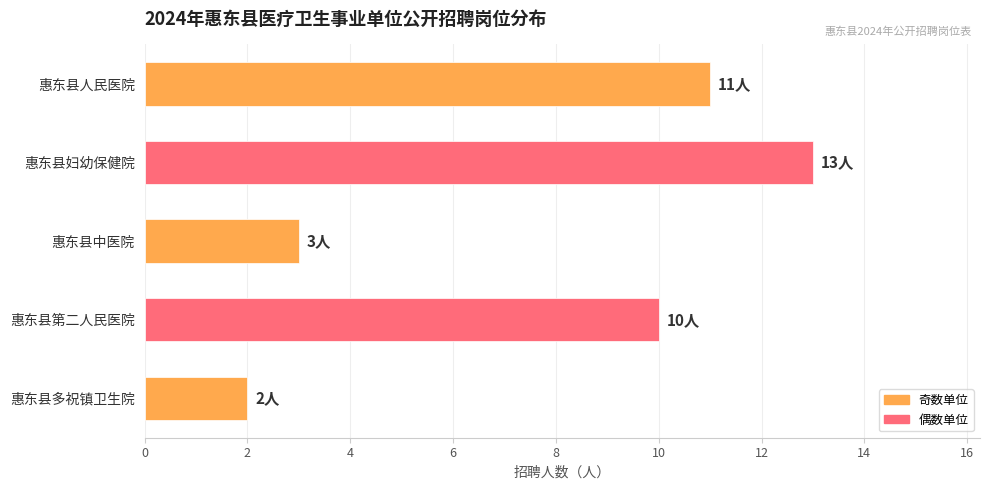

What is the label of the 1st bar from the bottom?

惠东县多祝镇卫生院